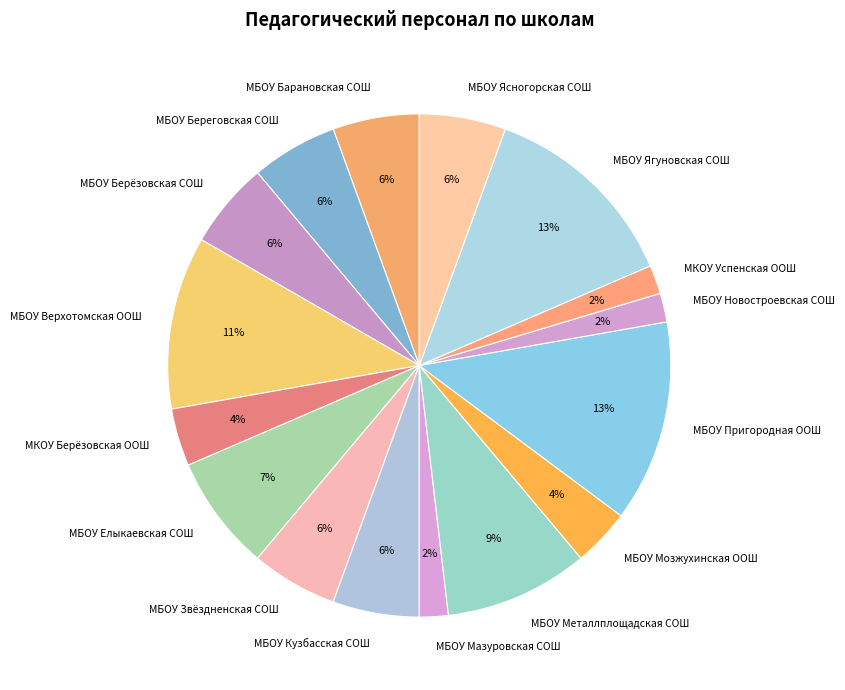

Do МБОУ Пригородная ООШ and МБОУ Кузбасская СОШ together represent more than half of the pie?

No